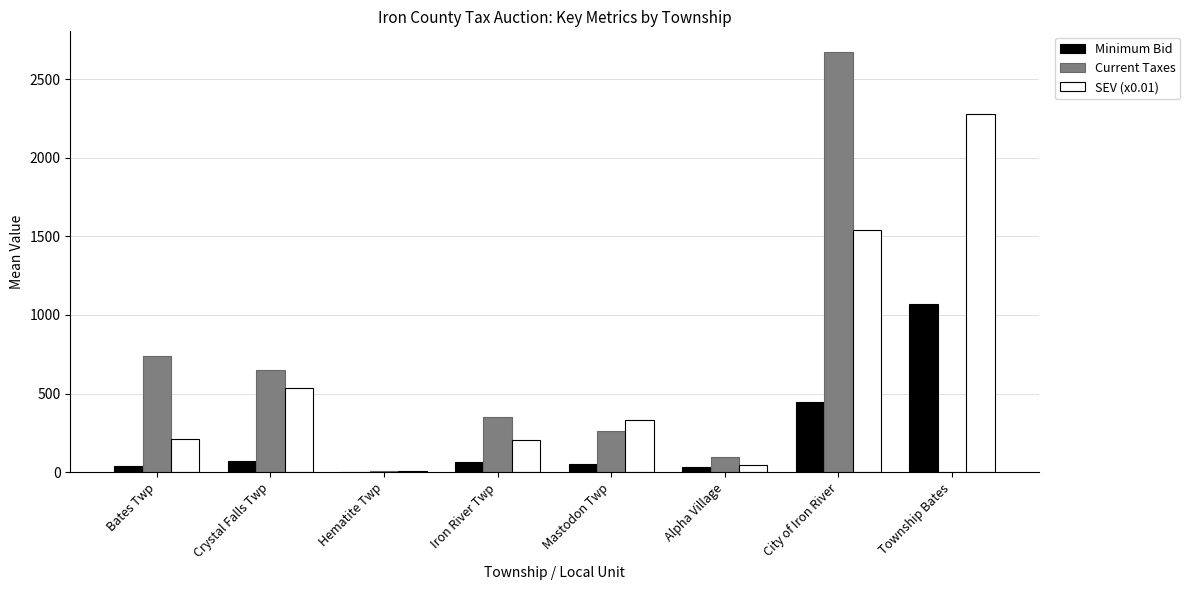

At which label is Current Taxes closest to 1334?

Bates Twp